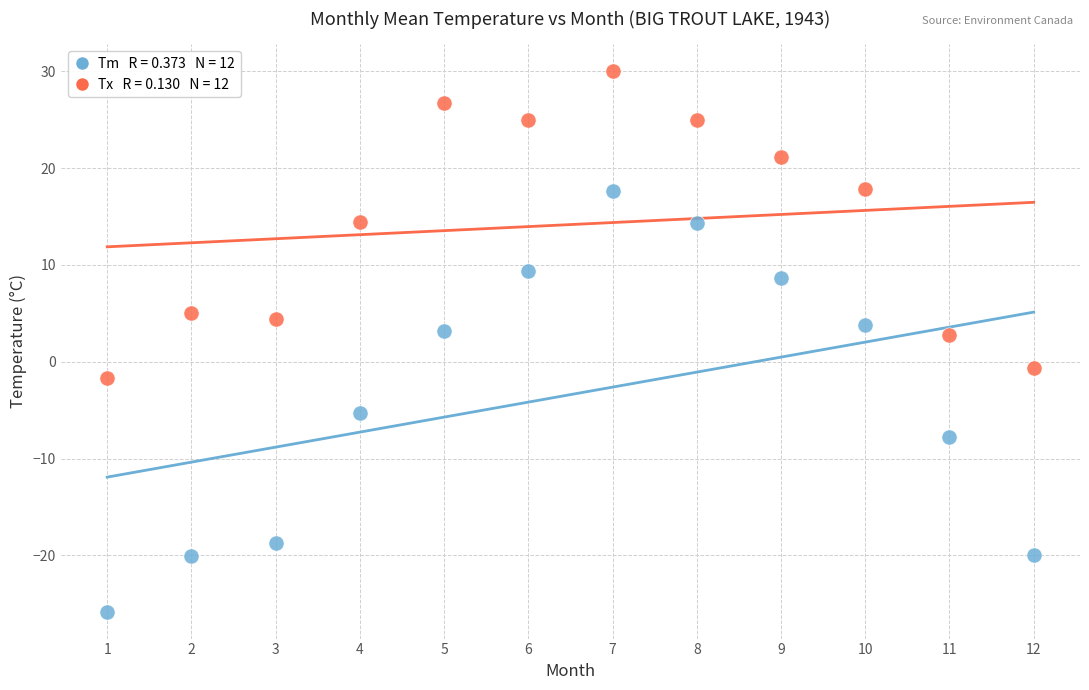

Across all data points, what is the range of X values (max minus min)?

11.0